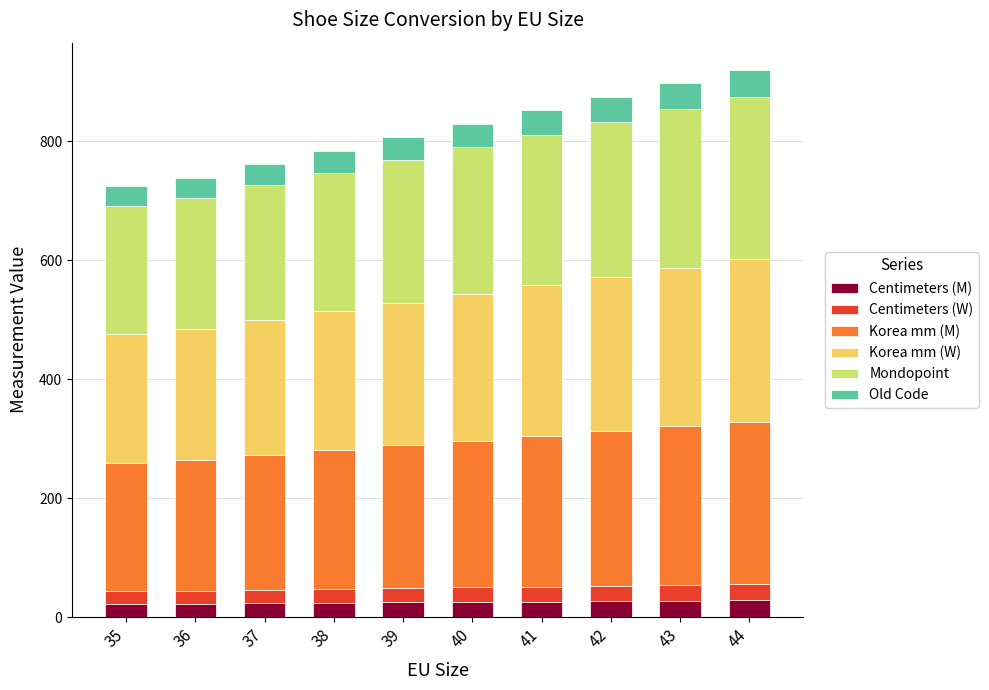

What is the maximum value for Centimeters (M)?

27.8